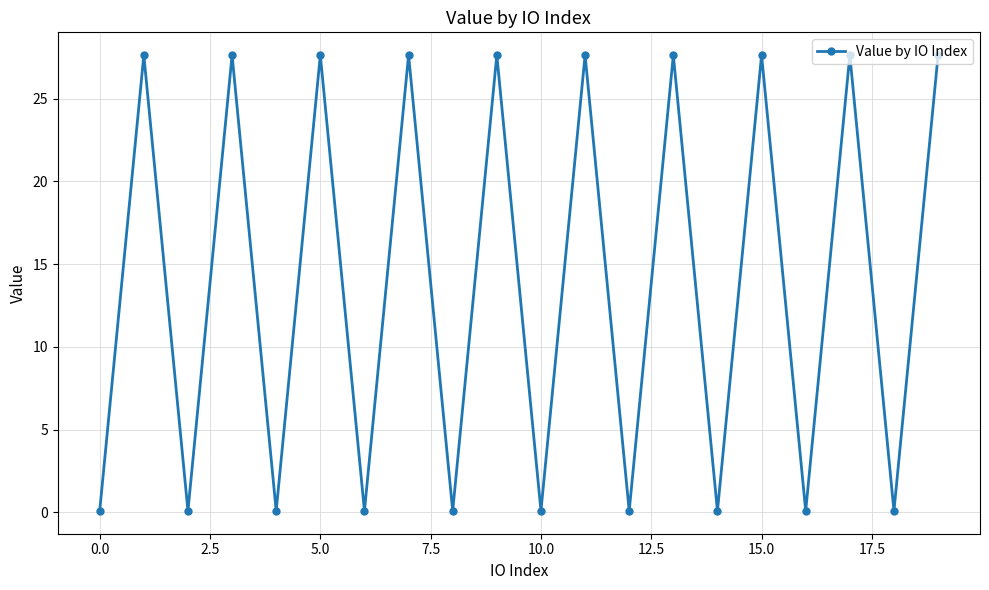

What is the average value?

13.9